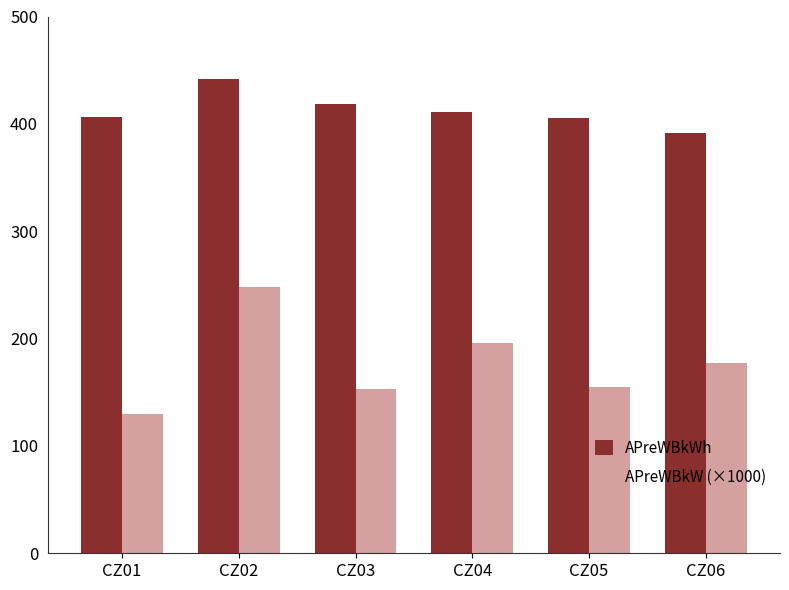

The value of APreWBkW (×1000) at CZ02 is 418.3. True or false?

False